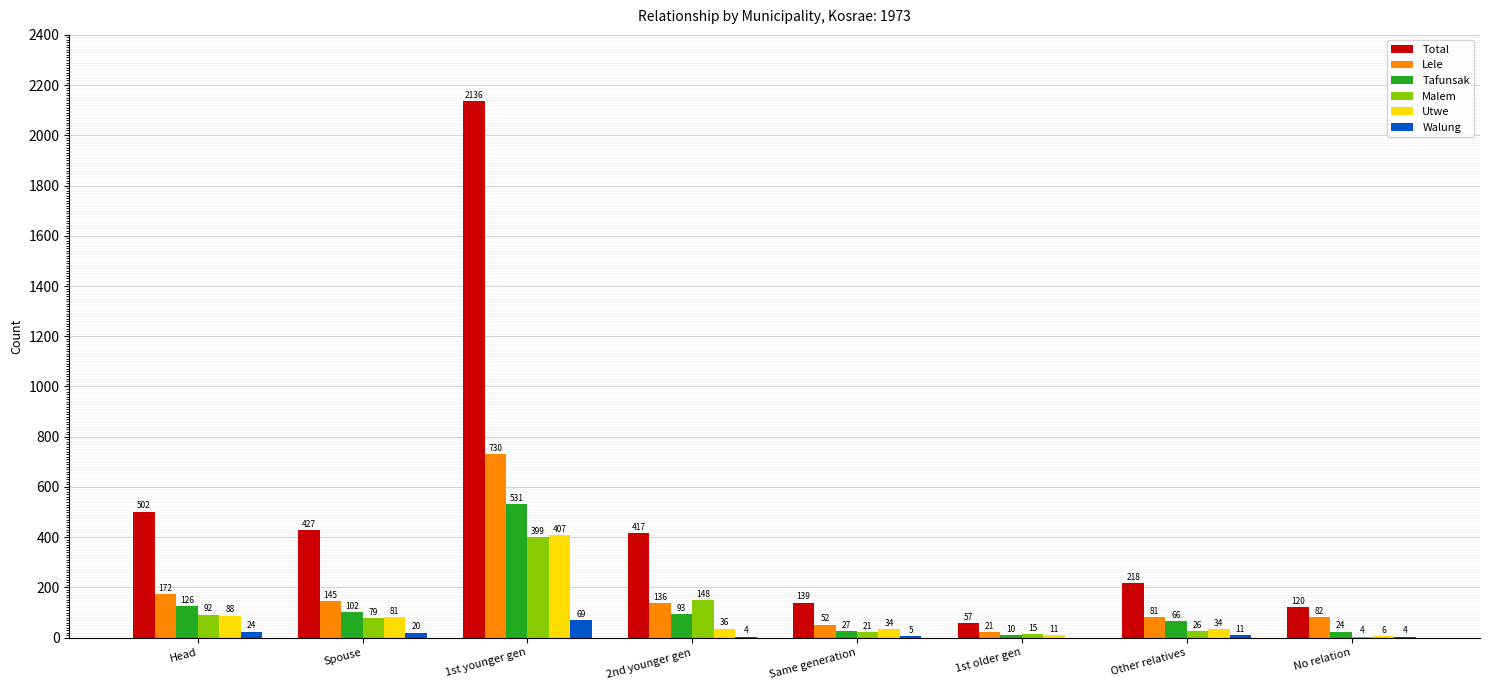

Reading left to right, list all the values displayed in this chart.

Total: 502	427	2136	417	139	57	218	120
Lele: 172	145	730	136	52	21	81	82
Tafunsak: 126	102	531	93	27	10	66	24
Malem: 92	79	399	148	21	15	26	4
Utwe: 88	81	407	36	34	11	34	6
Walung: 24	20	69	4	5	0	11	4